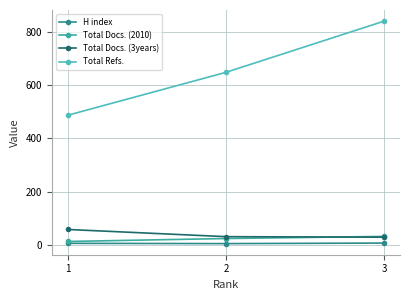

What is the difference between the highest and lowest values at 3?

832